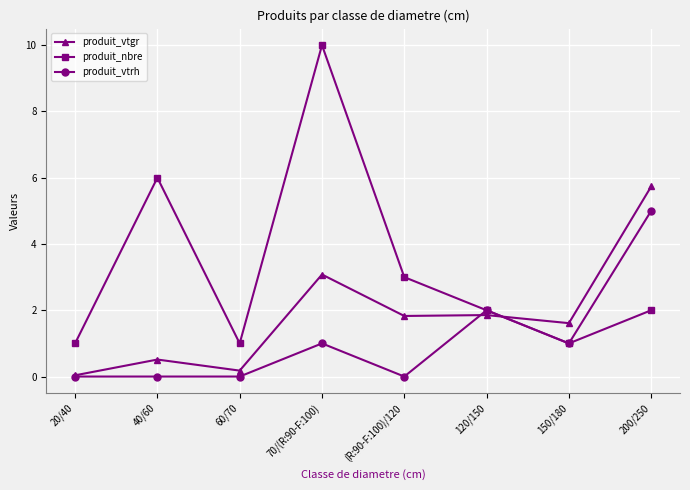

The value of produit_nbre at 200/250 is 2.0. True or false?

True